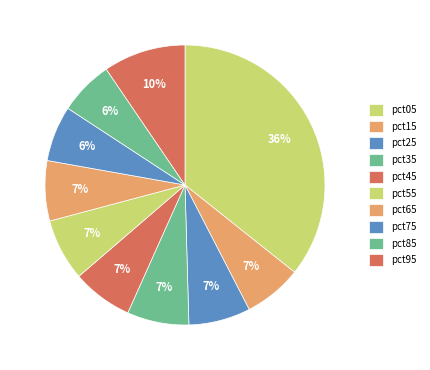

How many segments does this pie chart have?

10